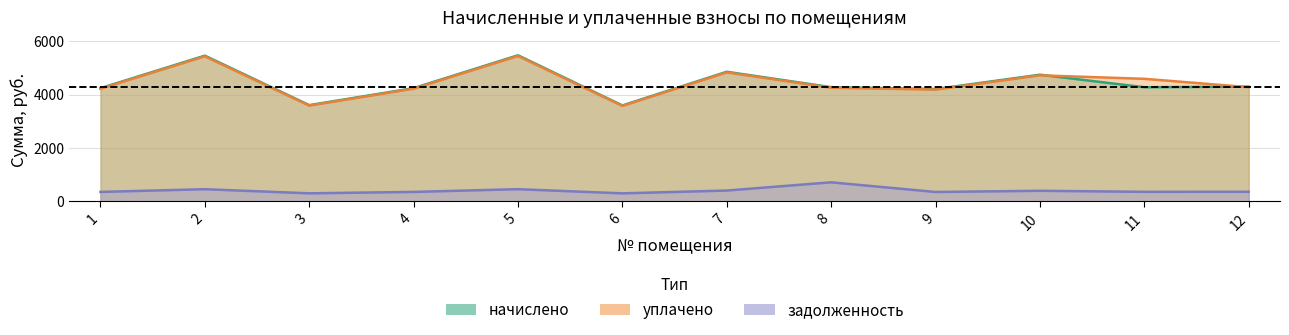

At which category is the sum across all series the highest?

5